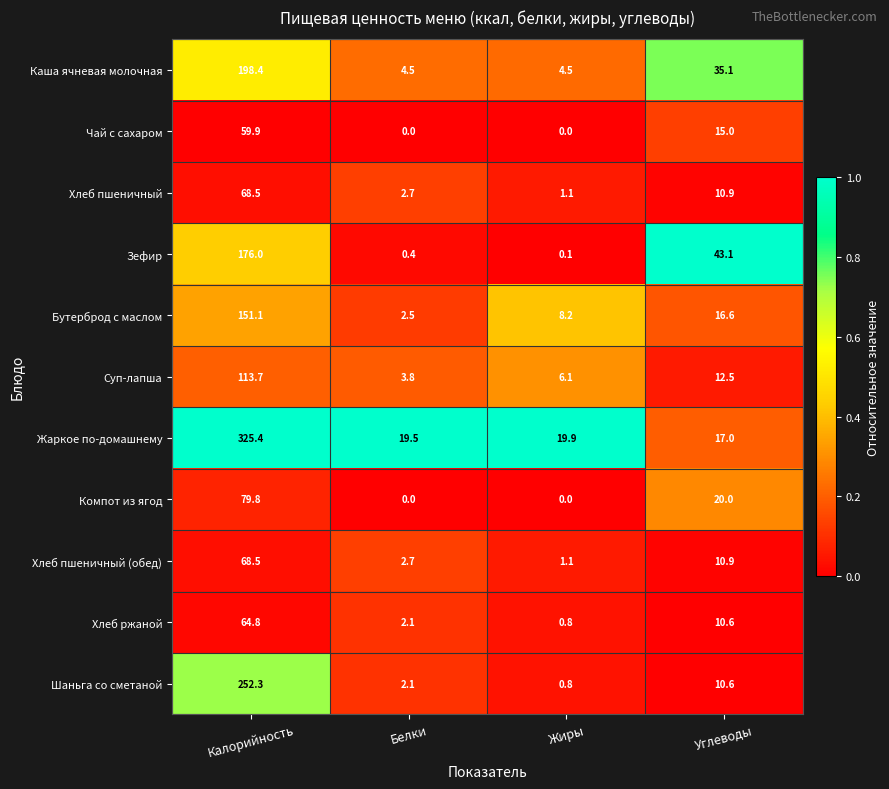

What is the difference between the Суп-лапша values at Белки and Углеводы?

8.7